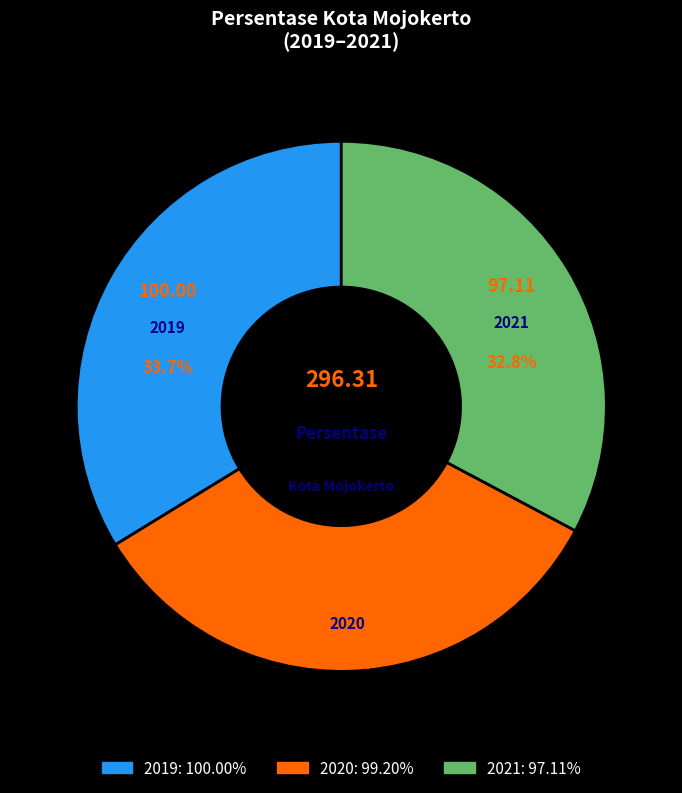

How much of the chart is everything except 2020?

66.5%